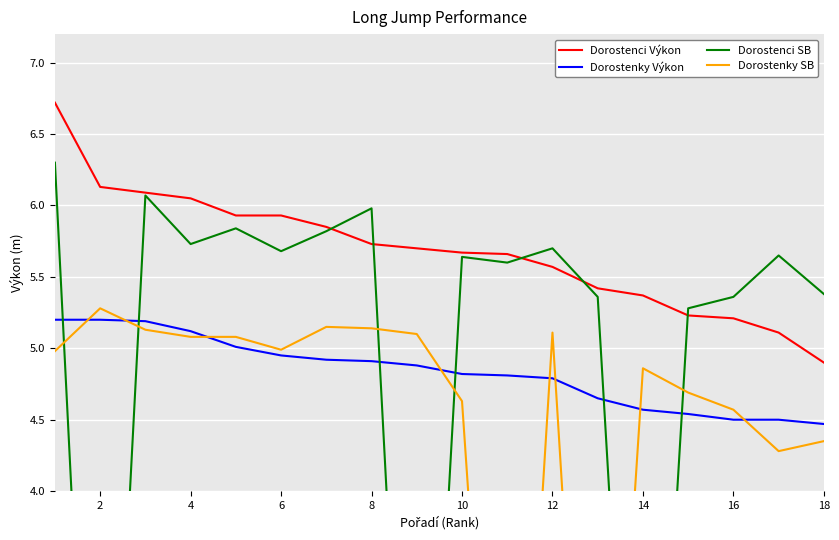

What is the maximum value for Dorostenci Výkon?

6.7